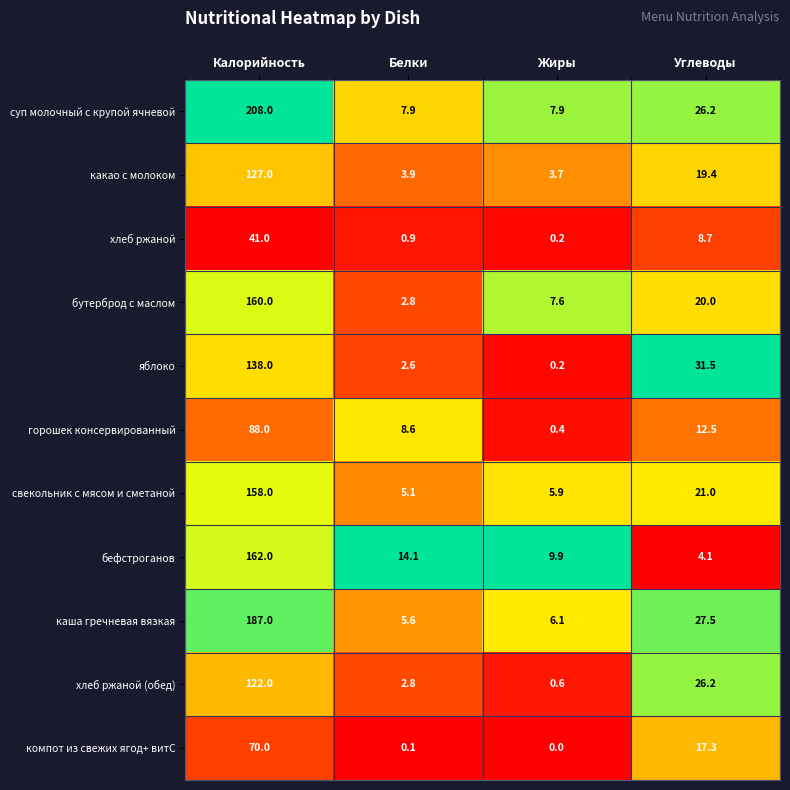

Which category has the lowest value across all series?

Жиры